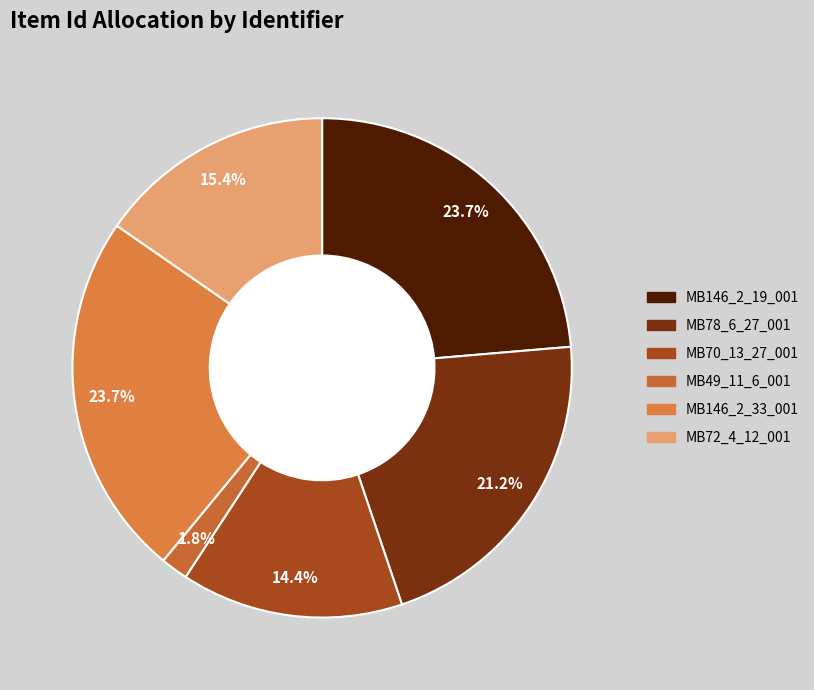

The MB72_4_12_001 slice represents 6% of the pie. True or false?

False